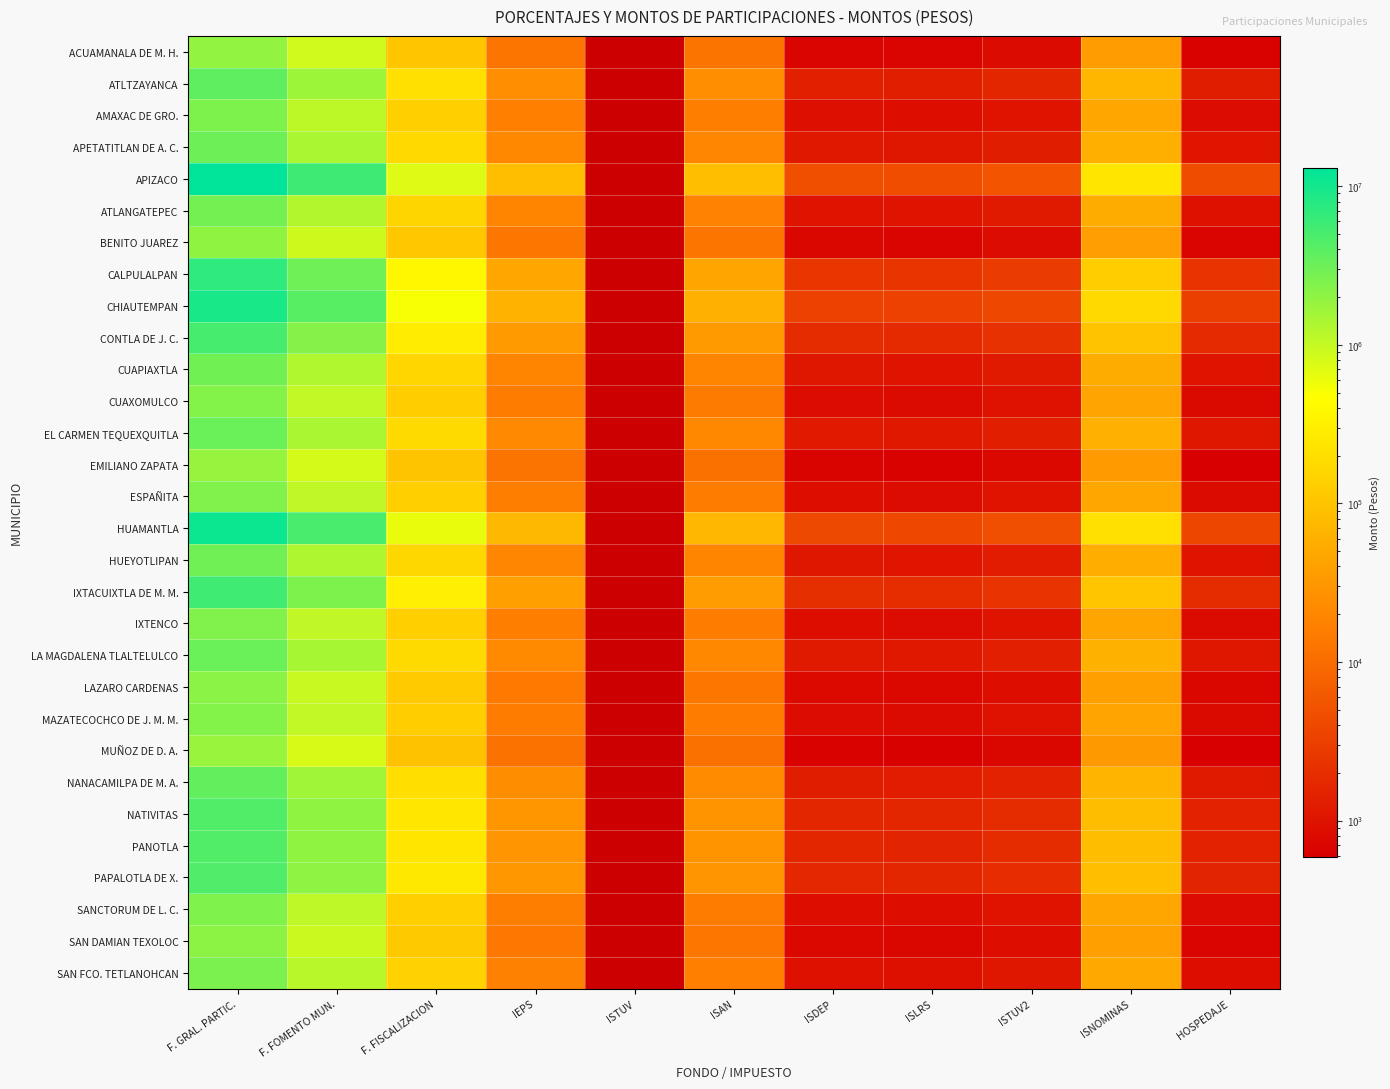

At which category does the chart reach its peak across all series?

F. GRAL. PARTIC.